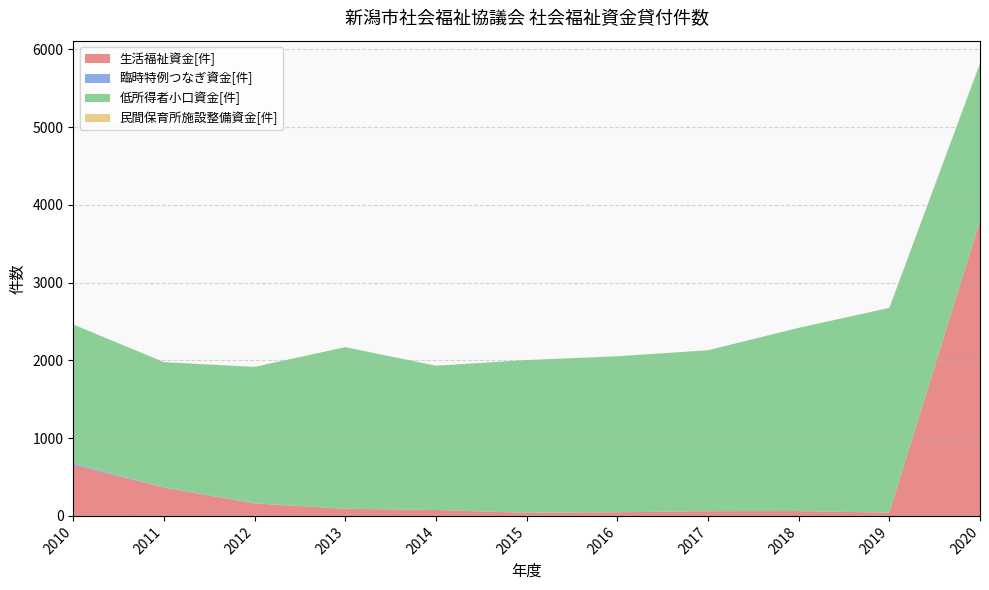

Reading right to left, transcribe all the data shown in this chart.

生活福祉資金[件]: 2020=3796	2019=42	2018=62	2017=61	2016=47	2015=40	2014=76	2013=91	2012=160	2011=364	2010=659
臨時特例つなぎ資金[件]: 2020=0	2019=0	2018=0	2017=0	2016=0	2015=0	2014=0	2013=1	2012=3	2011=4	2010=17
低所得者小口資金[件]: 2020=2026	2019=2634	2018=2357	2017=2070	2016=2006	2015=1965	2014=1856	2013=2079	2012=1754	2011=1610	2010=1786
民間保育所施設整備資金[件]: 2020=0	2019=0	2018=0	2017=0	2016=0	2015=0	2014=0	2013=0	2012=0	2011=0	2010=0